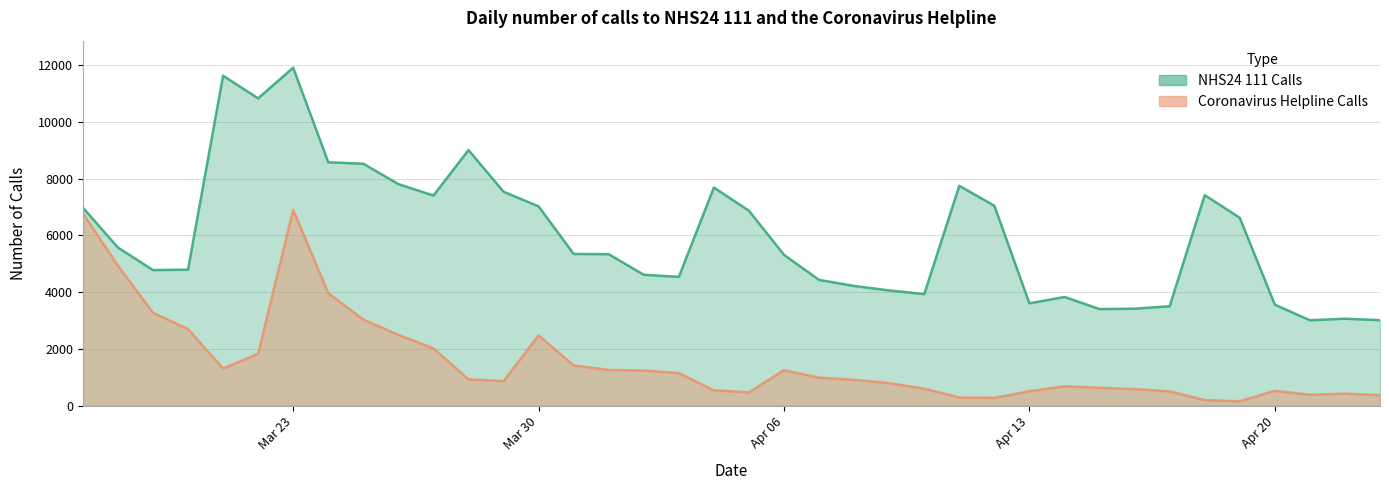

Does the chart have visible grid lines?

Yes